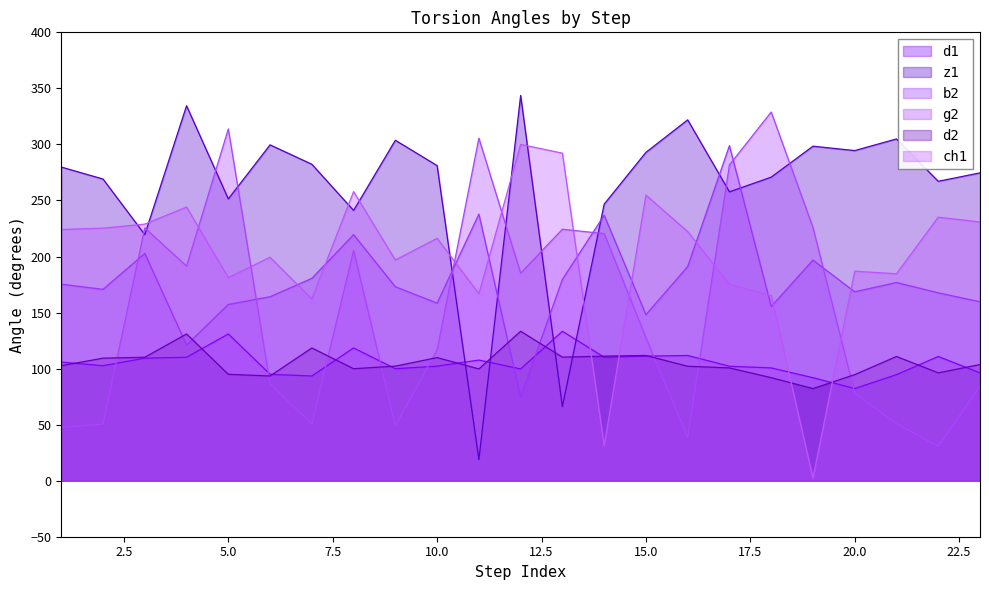

How many values in the d1 series exceed 102?

14